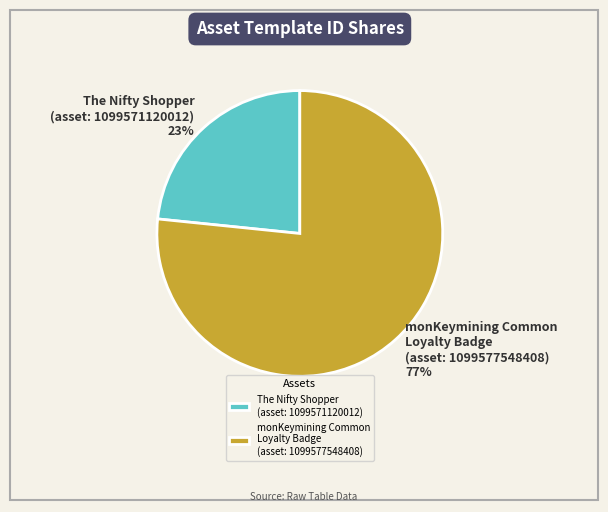

Is there any slice that represents more than half of the pie?

Yes